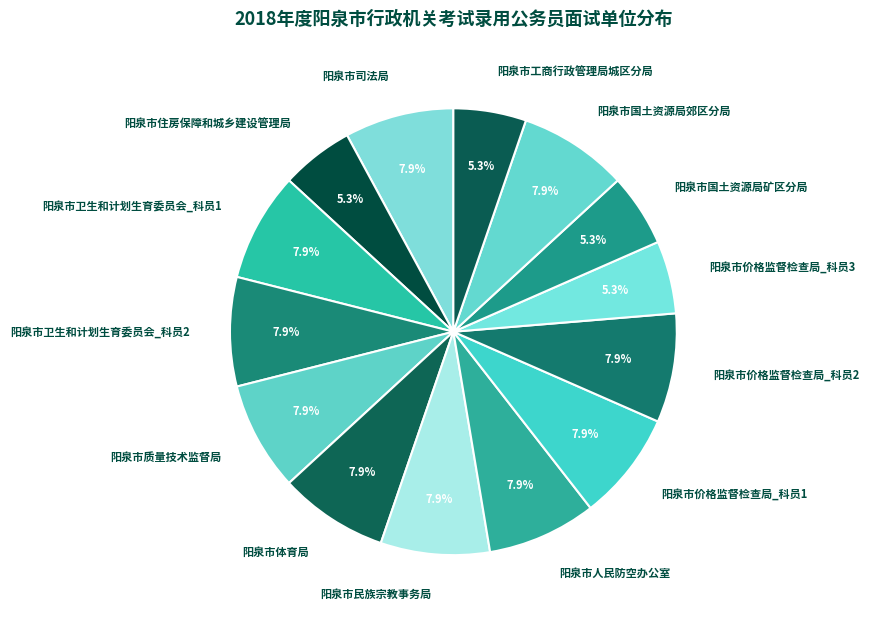

Does 阳泉市价格监督检查局_科员2 represent more than half of the total?

No